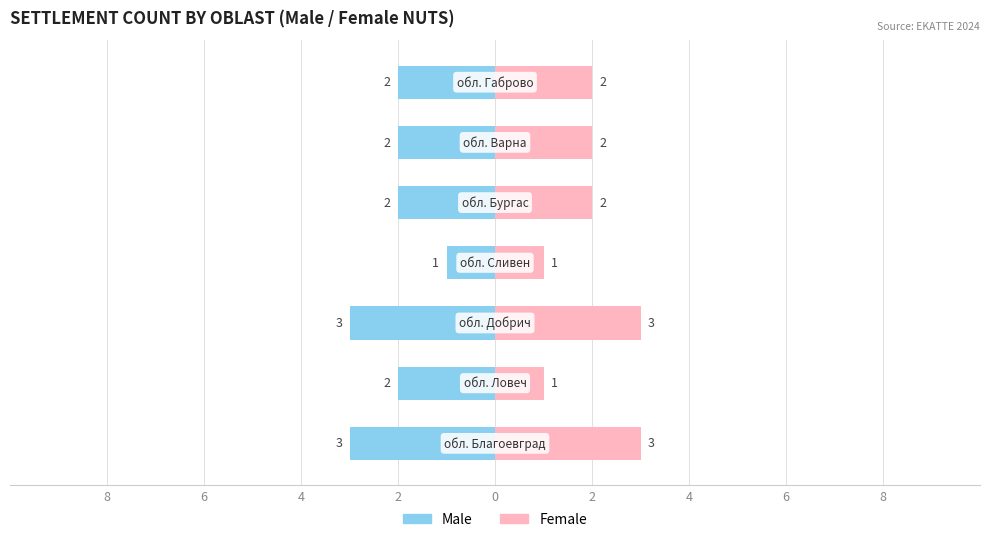

What is the maximum value shown in the chart?

3